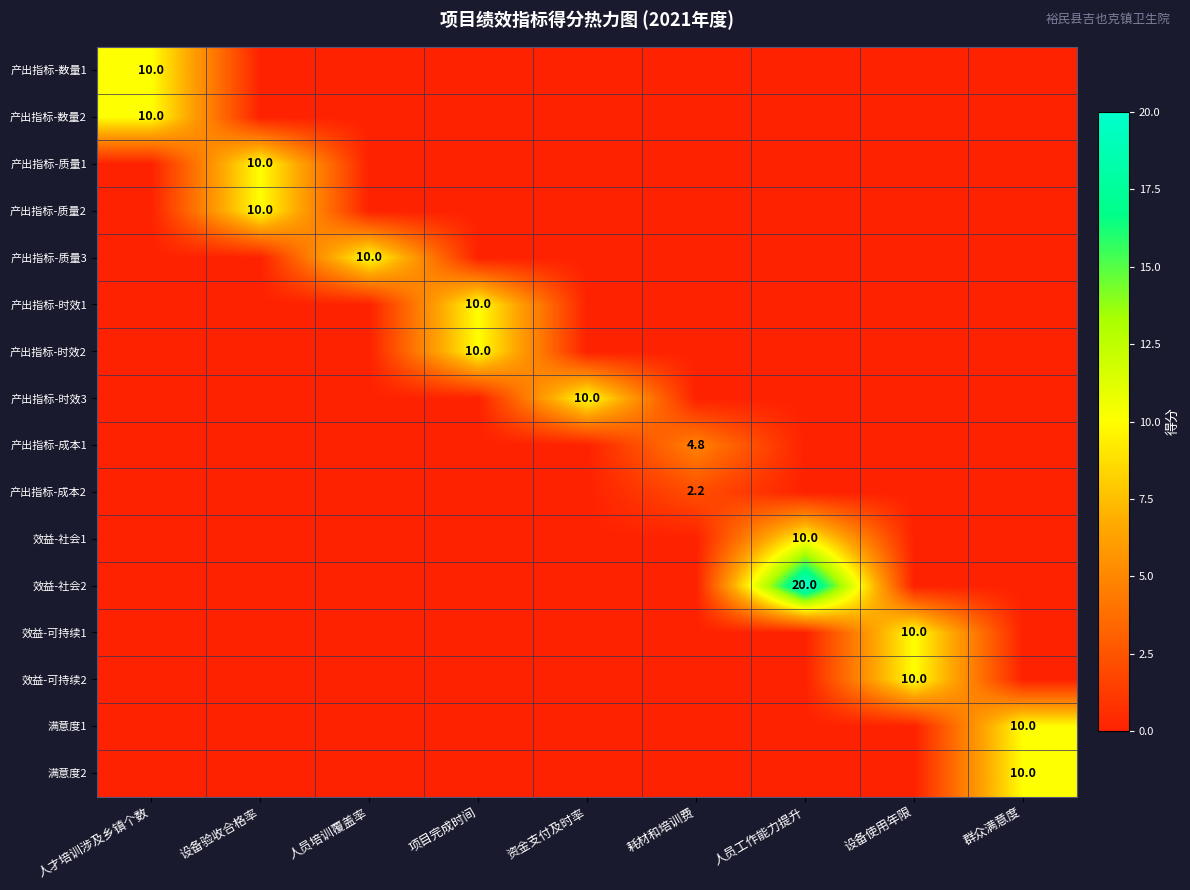

Count the 产出指标-质量1 values in the range 0 to 1.

8